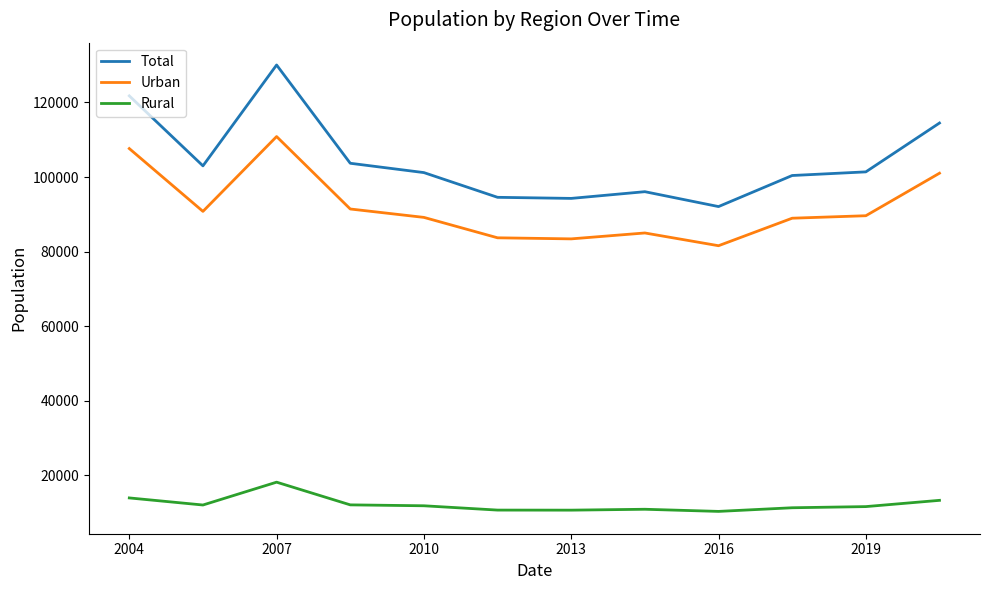

What is the greatest value displayed?

130052